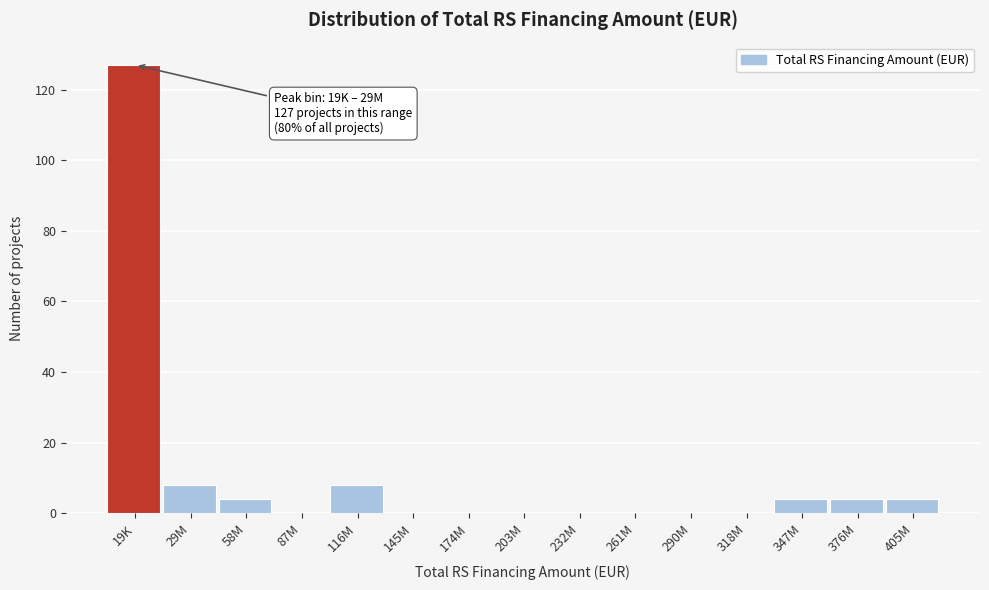

Reading left to right, extract all data points from this chart.

19K=127	29M=8	58M=4	87M=0	116M=8	145M=0	174M=0	203M=0	232M=0	261M=0	290M=0	318M=0	347M=4	376M=4	405M=4